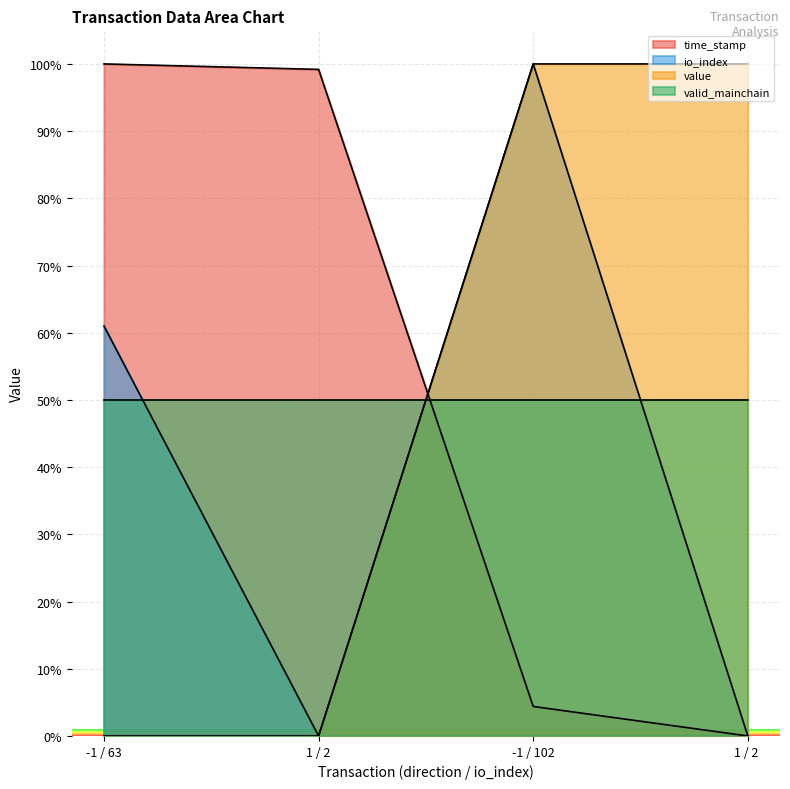

At which label is time_stamp closest to 50?

-1 / 102